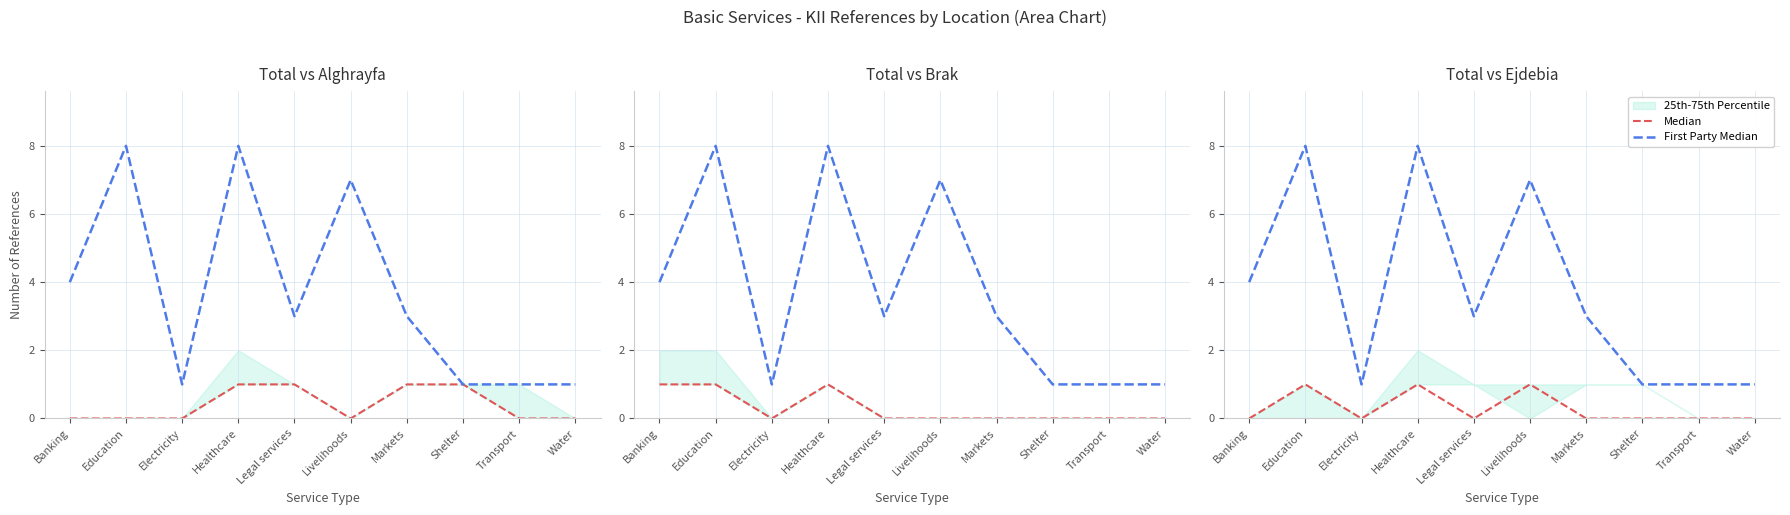

At which label does Median reach its peak?

Education